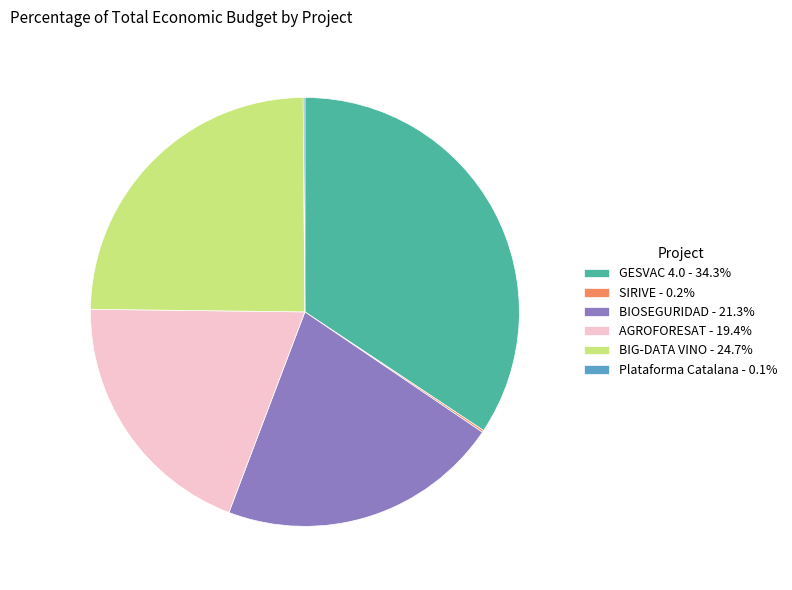

Is there a majority slice in this chart?

No